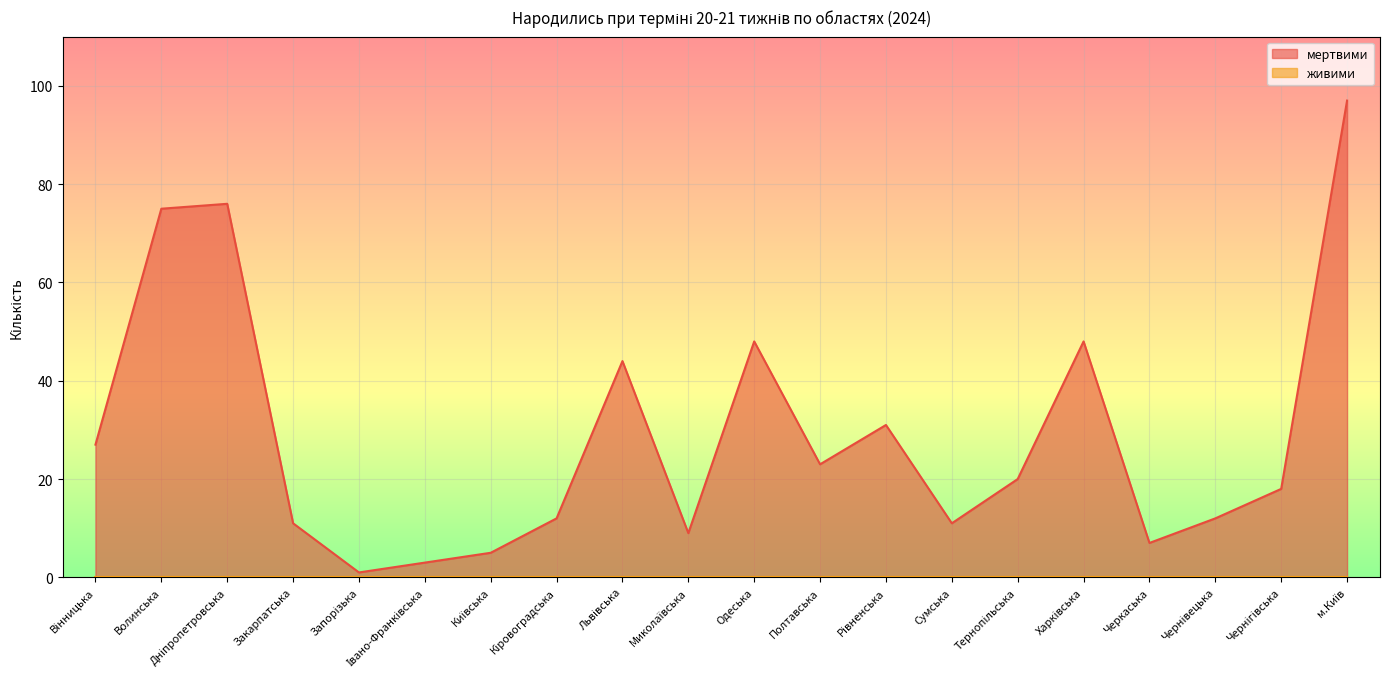

List the labels in order of value, smallest first.

Запорізька, Івано-Франківська, Київська, Черкаська, Миколаївська, Закарпатська, Сумська, Кіровоградська, Чернівецька, Чернігівська, Тернопільська, Полтавська, Вінницька, Рівненська, Львівська, Одеська, Харківська, Волинська, Дніпропетровська, м.Київ